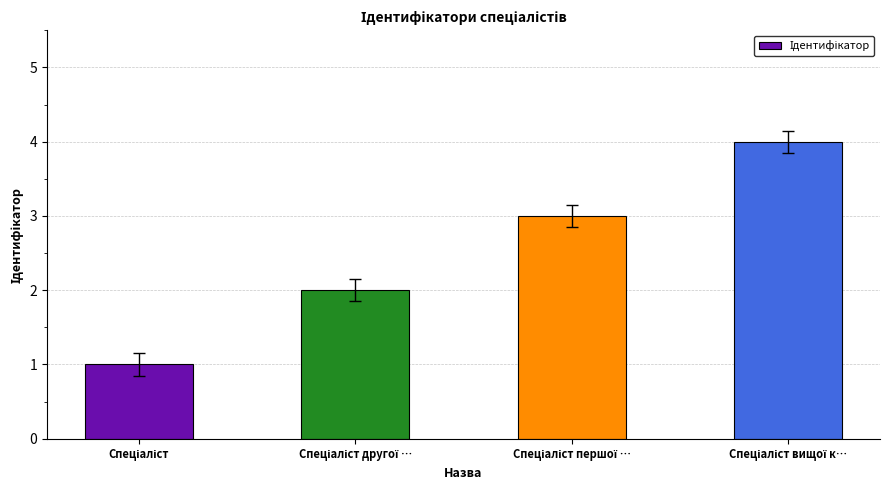

What is the smallest value displayed?

1